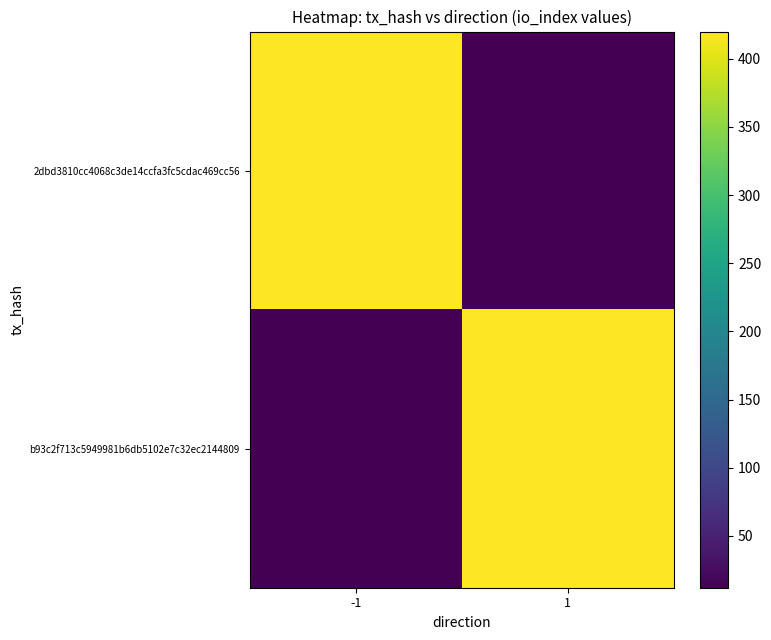

Reading left to right, extract all data points from this chart.

2dbd3810cc4068c3de14ccfa3fc5cdac469cc56: -1=420	1=12
b93c2f713c5949981b6db5102e7c32ec2144809: -1=12	1=420